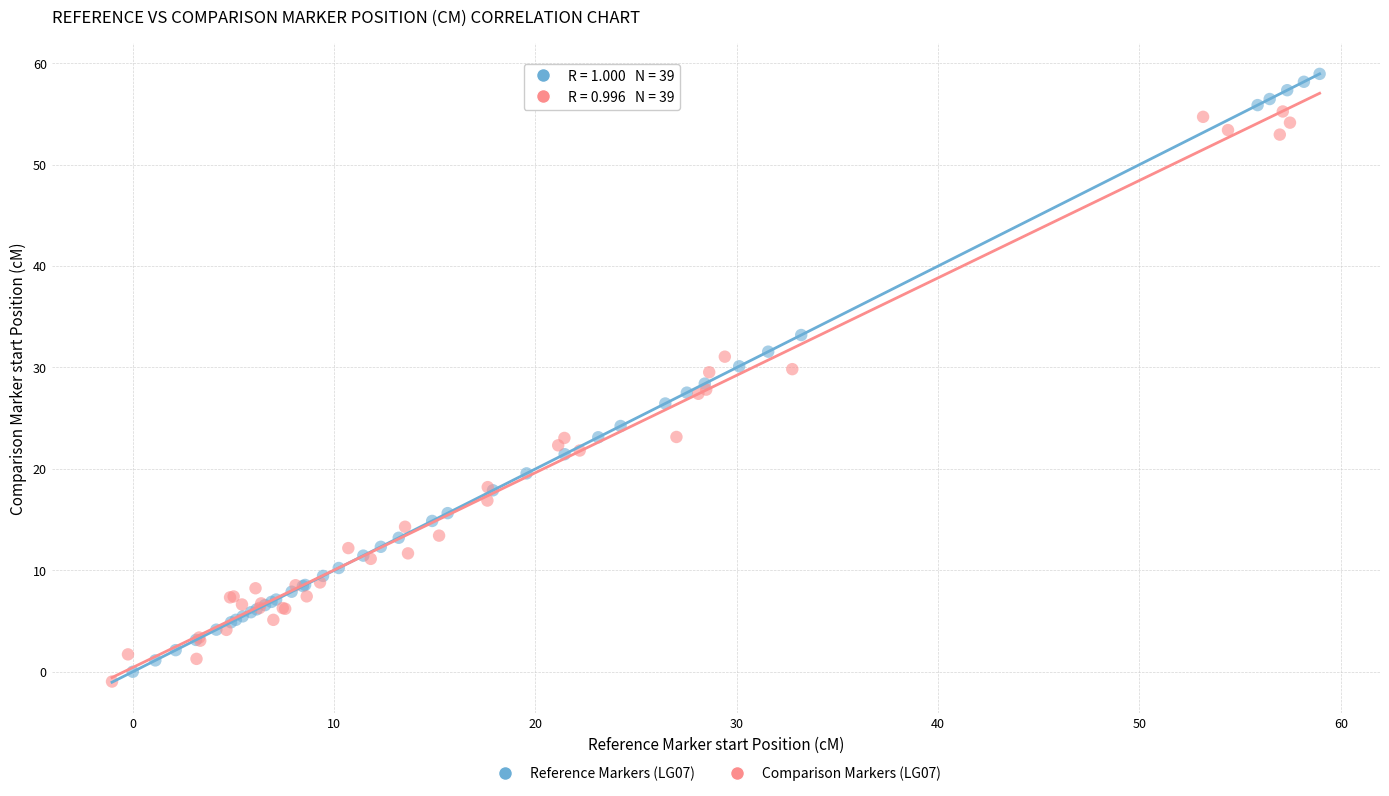

Which series has the widest spread of Y values?

Reference Markers (LG07)